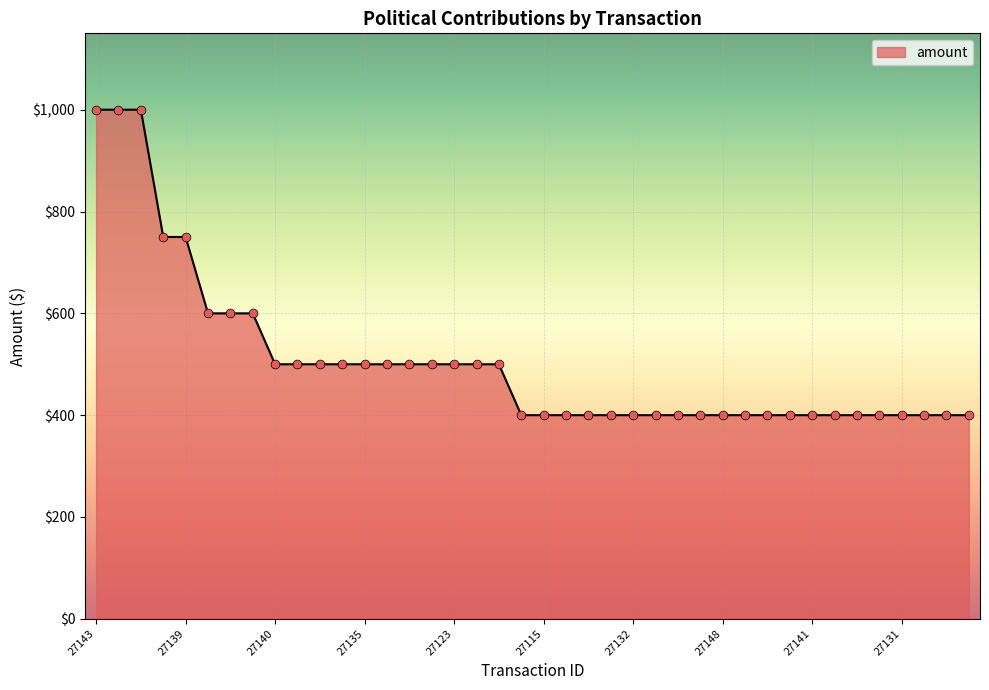

What is the minimum value shown in the chart?

400